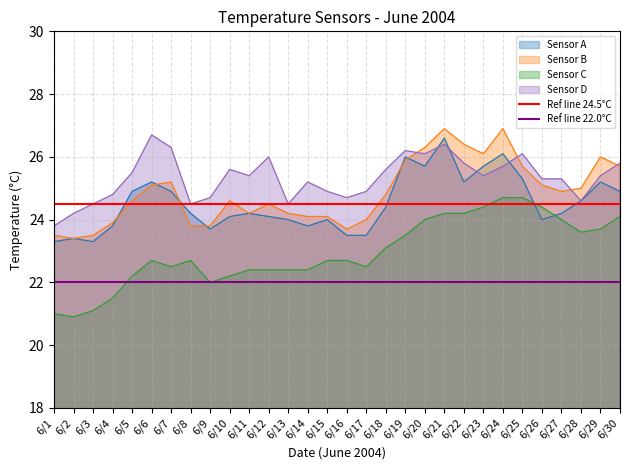

Is the value of Sensor B at 6/29 greater than the value of Sensor C at 6/17?

Yes